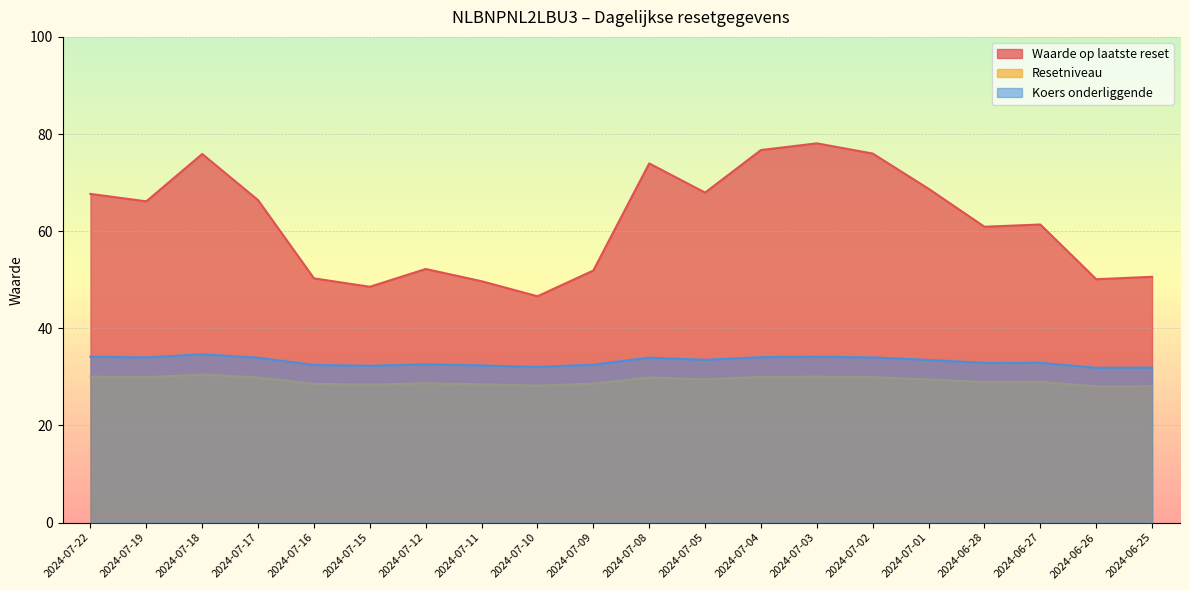

True or false: Koers onderliggende has a value of 31.9 at 2024-06-26.

True